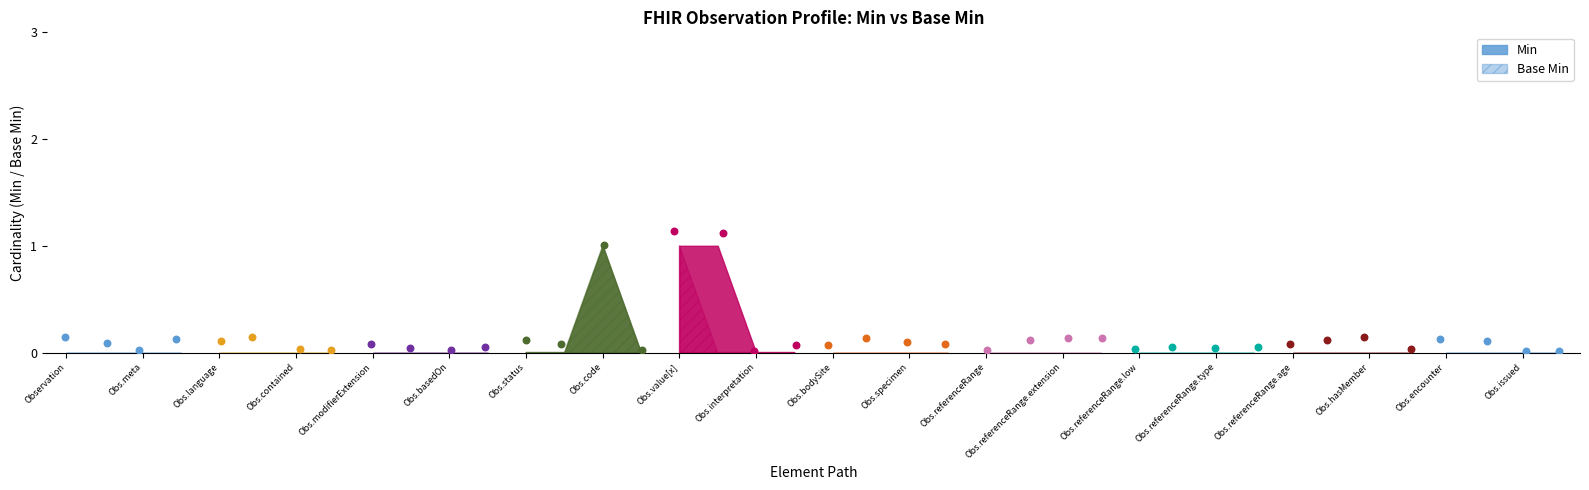

Which series has the largest Y range (max minus min)?

Min